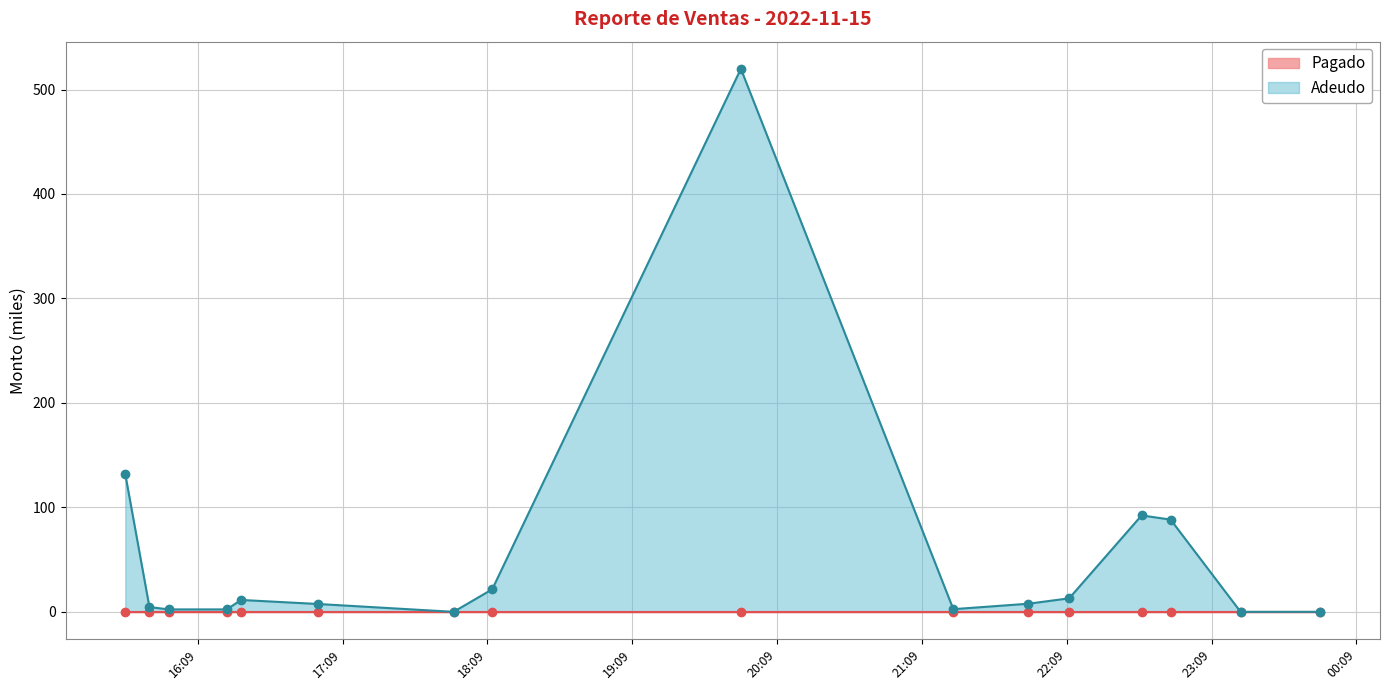

Count the number of values greater than 7.

9